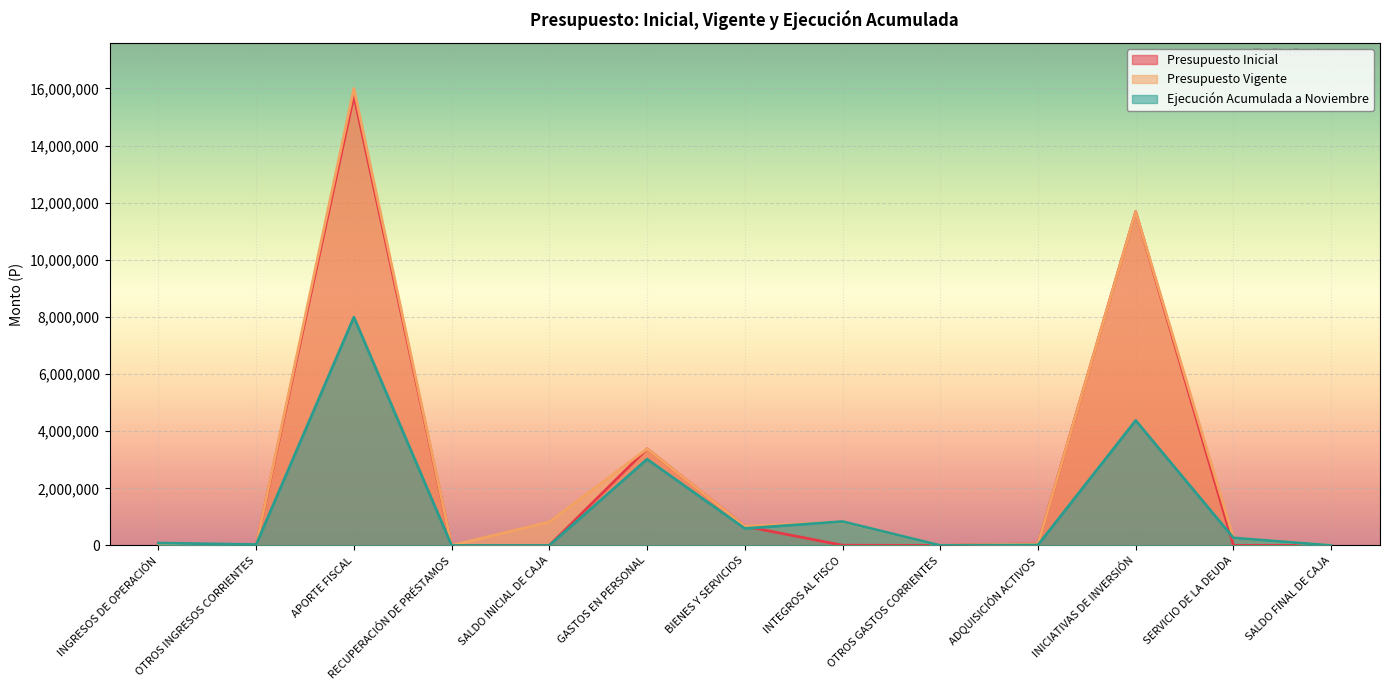

Where is the first local maximum for Ejecución Acumulada a Noviembre?

APORTE FISCAL